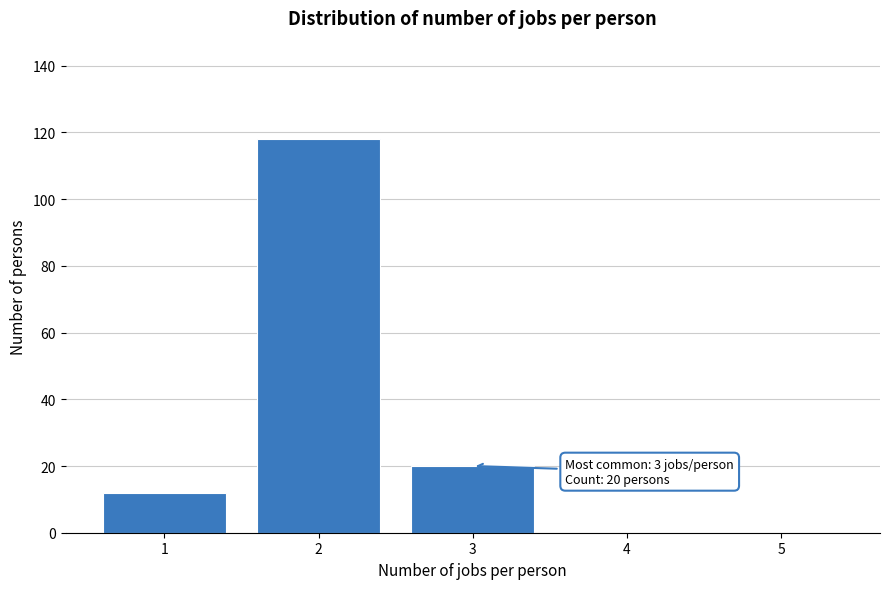

Over which range of the x-axis is the bar tallest?

1.5 to 2.5